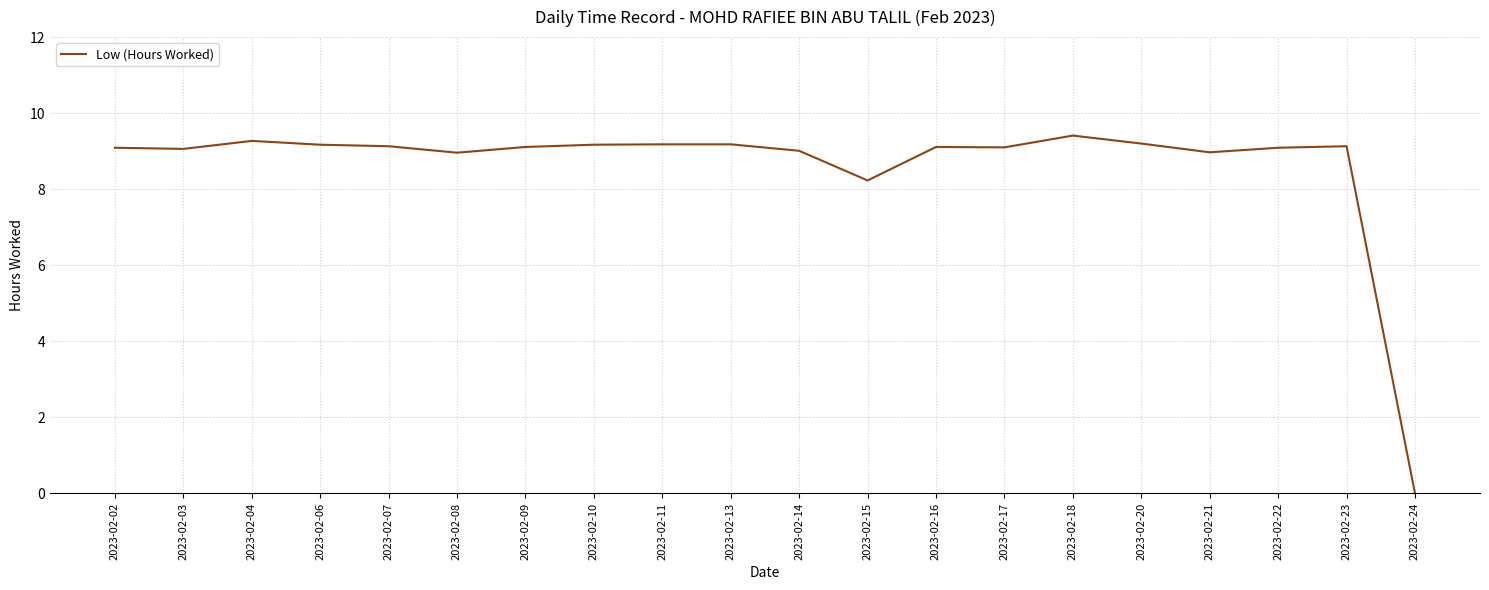

True or false: there are more than 1 points higher than both neighbors.

True